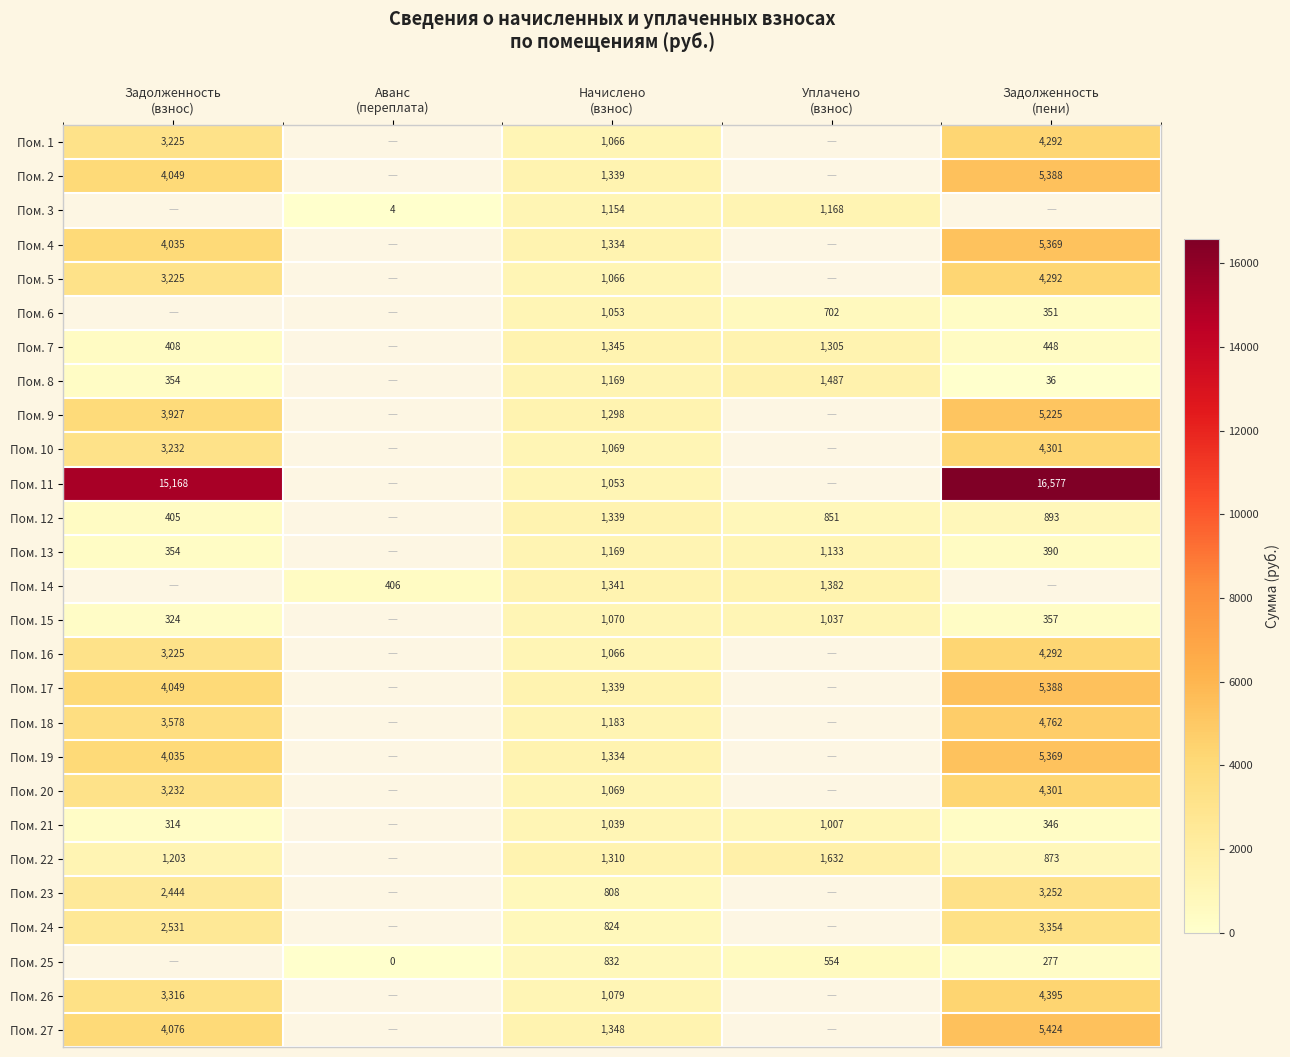

How many values in the Пом. 17 series exceed 1338?

3